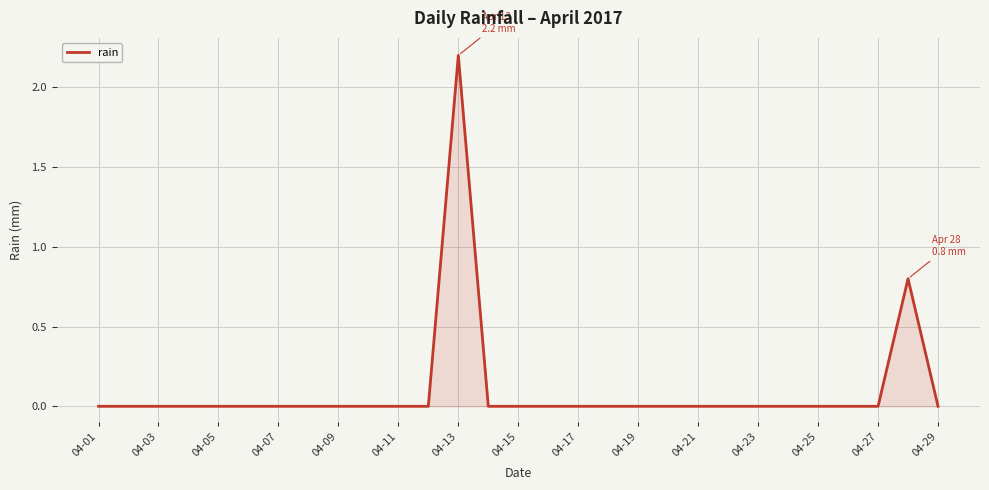

What is the difference between the maximum and minimum values?

2.2